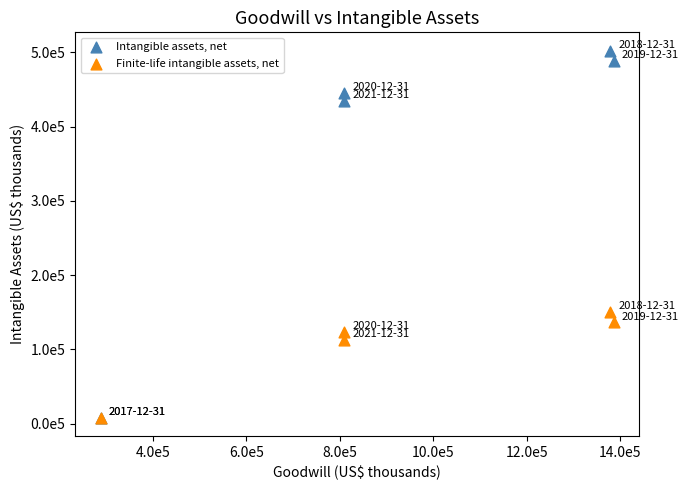

Which series has the widest spread of Y values?

Intangible assets, net